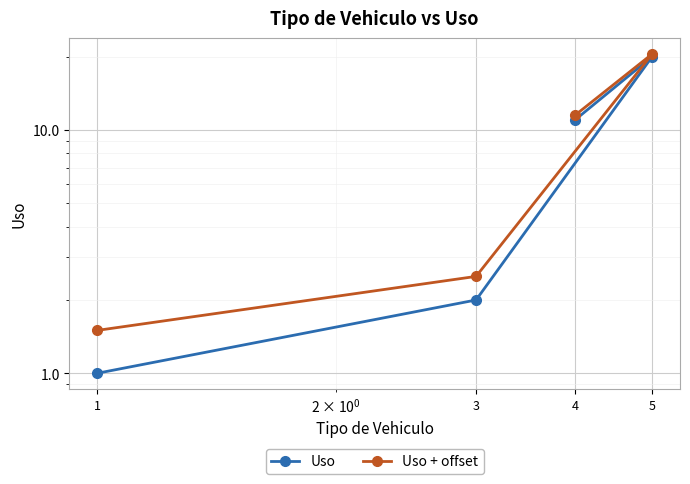

What value does the Uso + offset series have at 1?

1.5